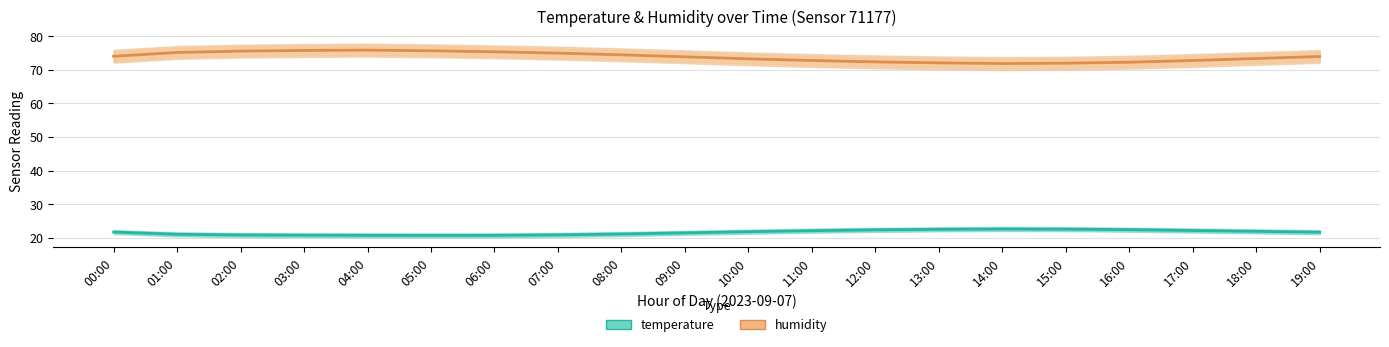

The humidity series shows 75.4 at 06:00. True or false?

True